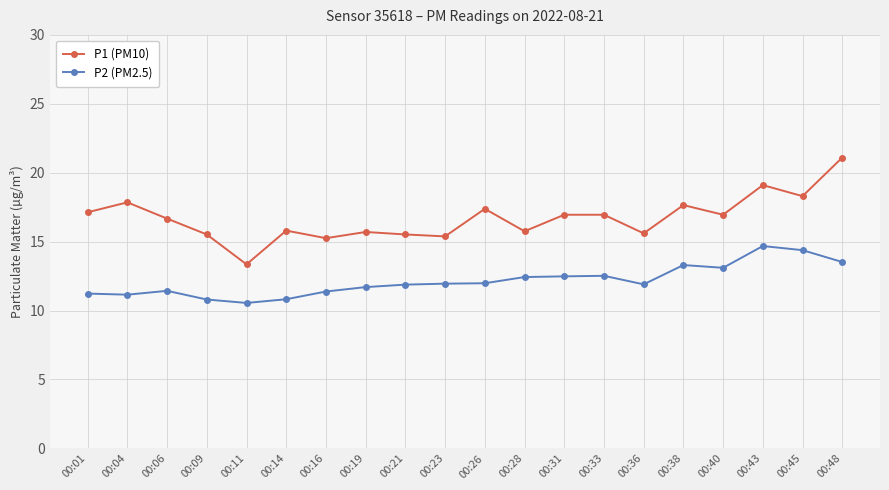

In P2 (PM2.5), how many points are higher than both neighbors (excluding endpoints)?

4